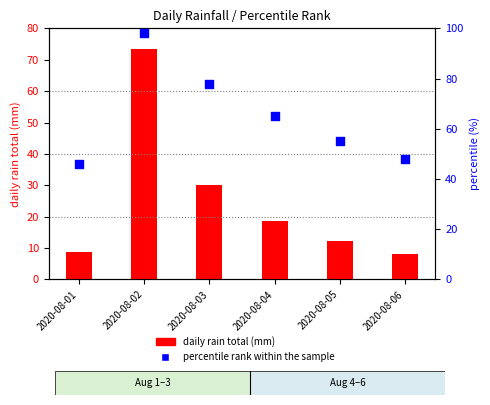

Which series contains the highest Y value?

percentile rank within the sample